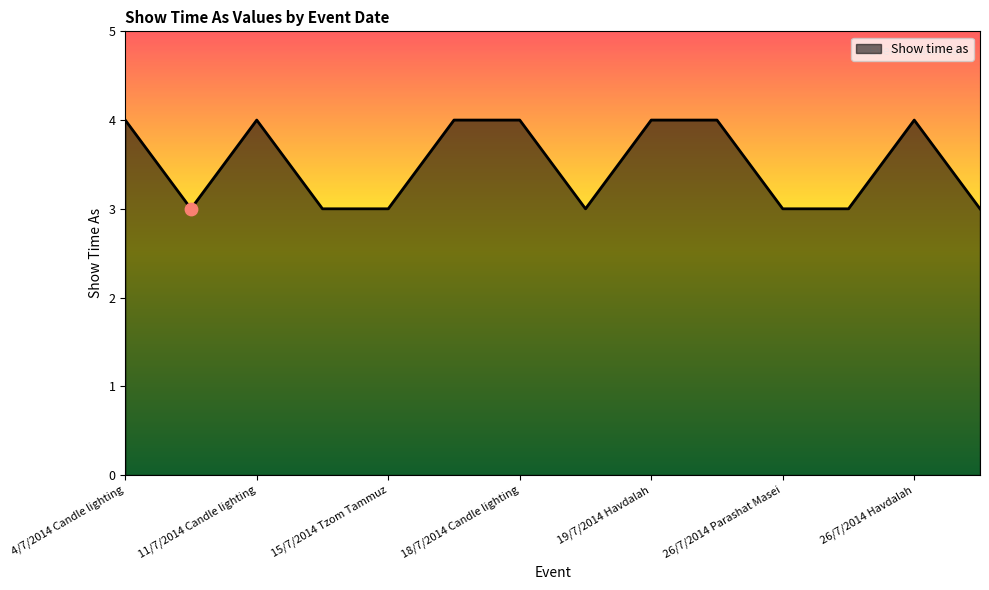

What is the maximum value shown in the chart?

4